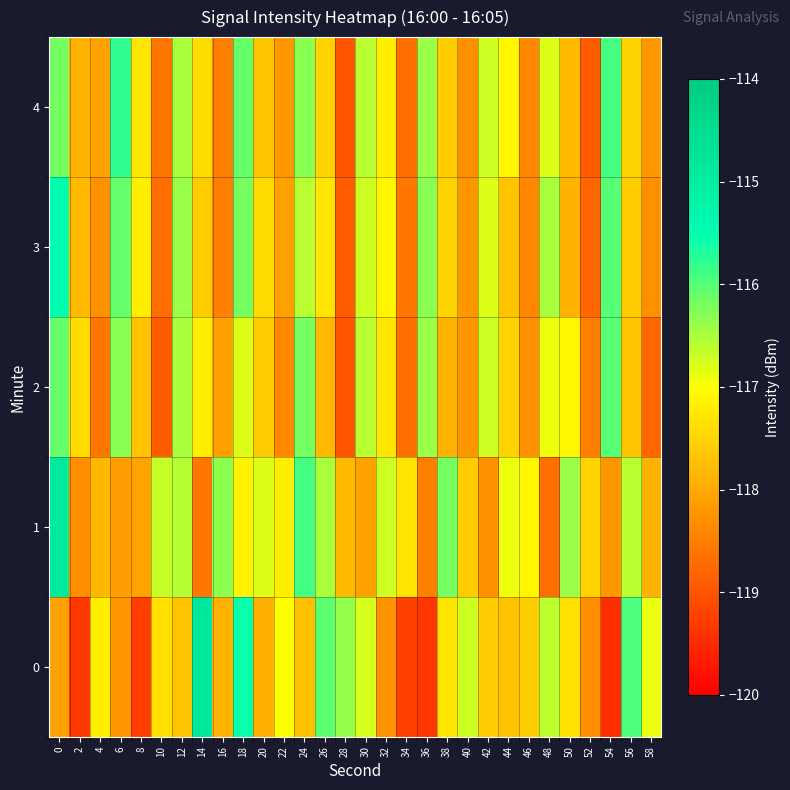

Rank the series by their maximum value, from highest to lowest.

0, 1, 3, 4, 2